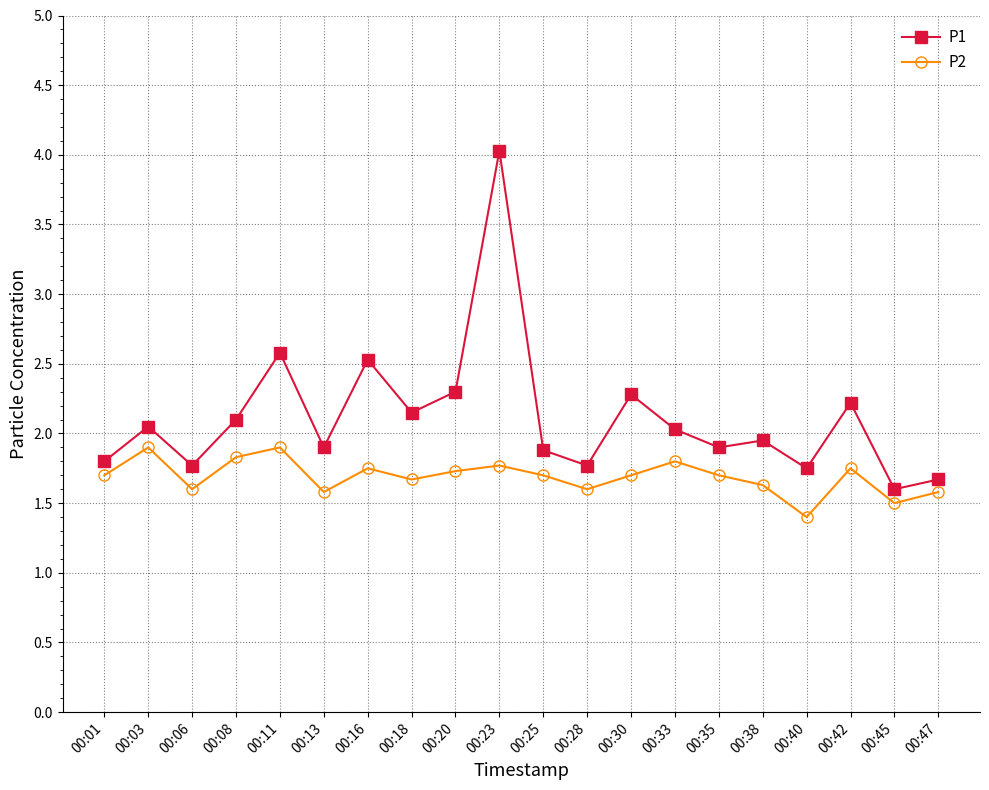

At which label does P2 reach its minimum?

00:40